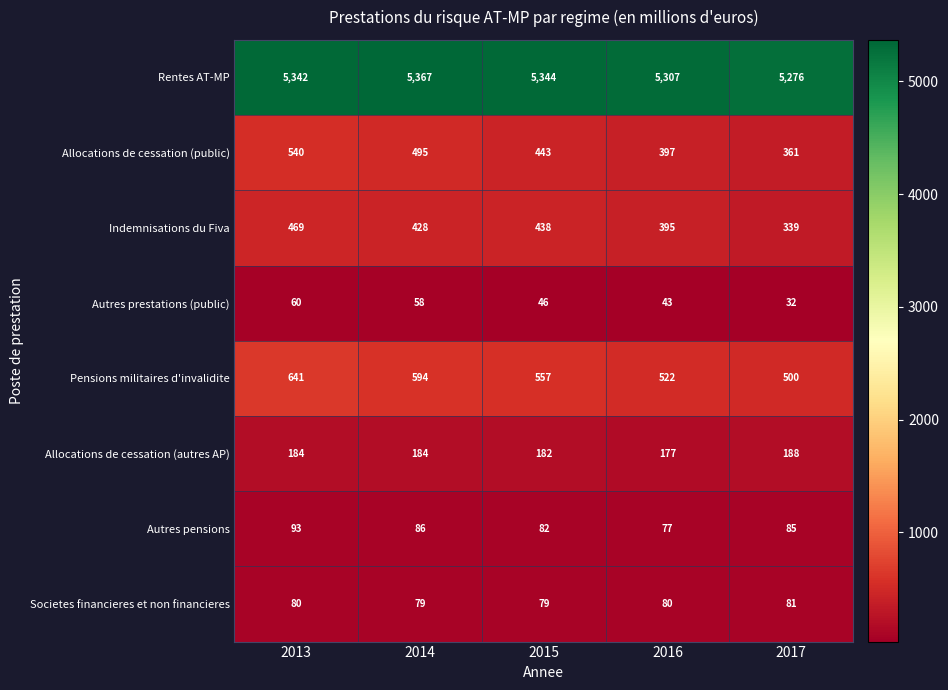

At which label is Autres prestations (public) closest to 46?

2015